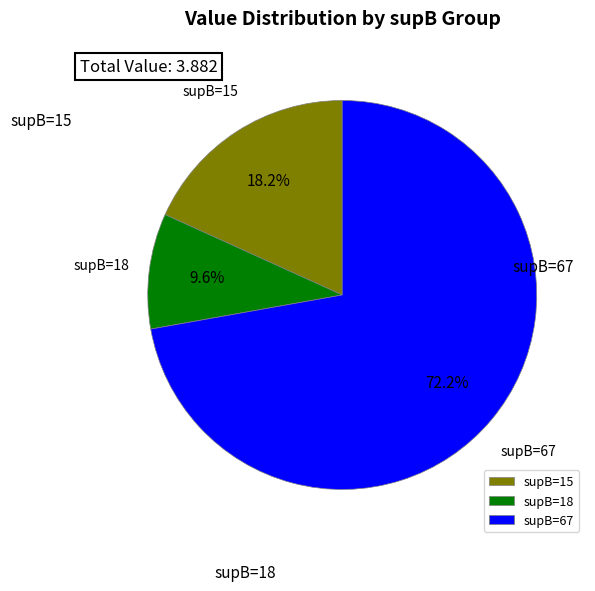

To the nearest percent, what is the difference between the largest and smallest slice percentages?

63%